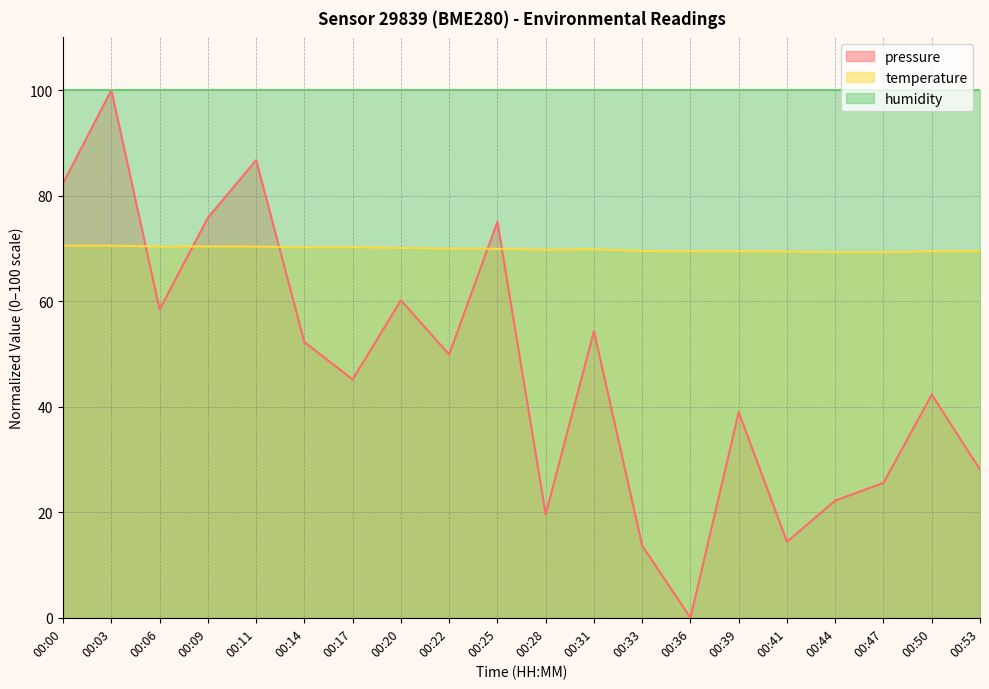

Which series has the largest total across all categories?

humidity